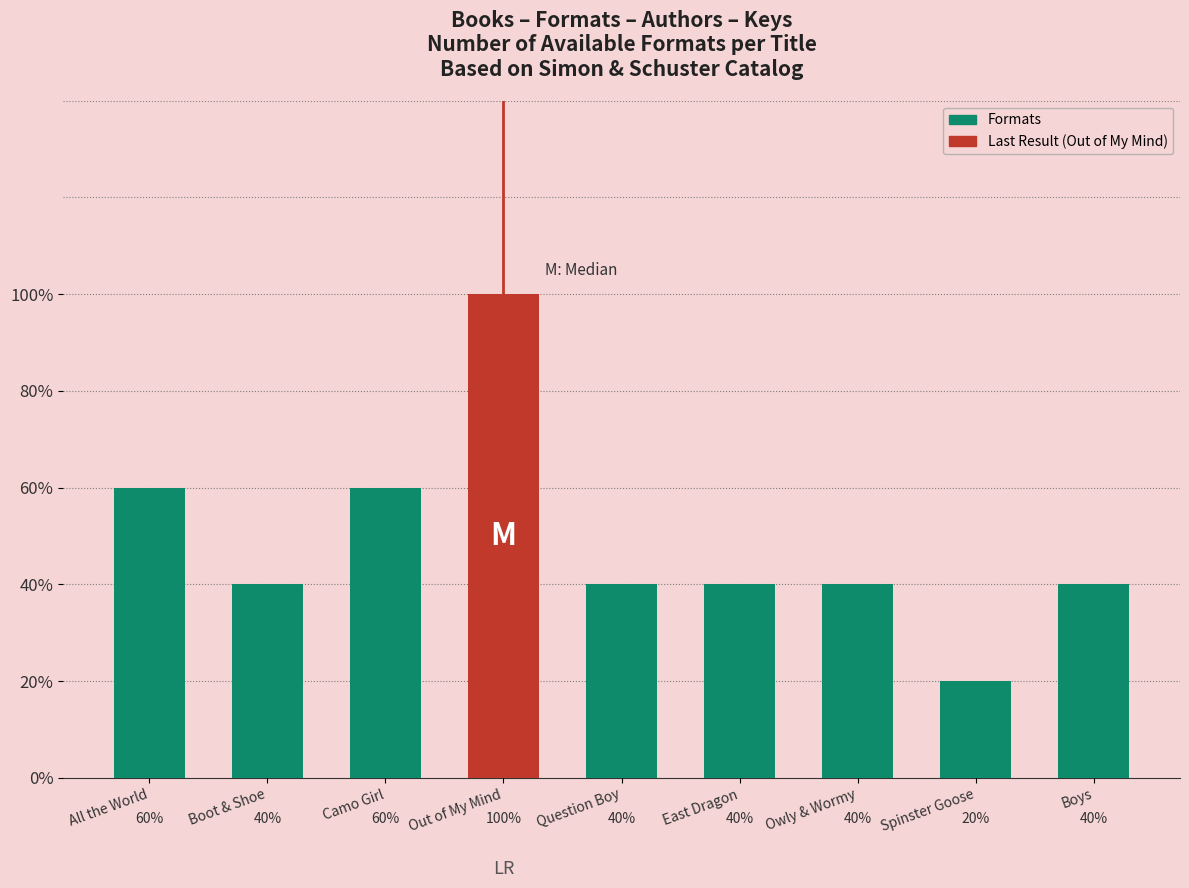

Rank the categories by value from lowest to highest.

Spinster Goose, Boot & Shoe, Question Boy, East Dragon, Owly & Wormy, Boys, All the World, Camo Girl, Out of My Mind